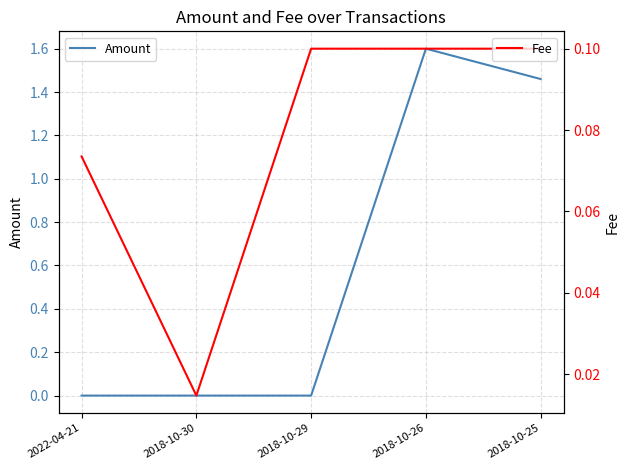

After their last crossing, which series has the higher values: Fee or Amount?

Amount